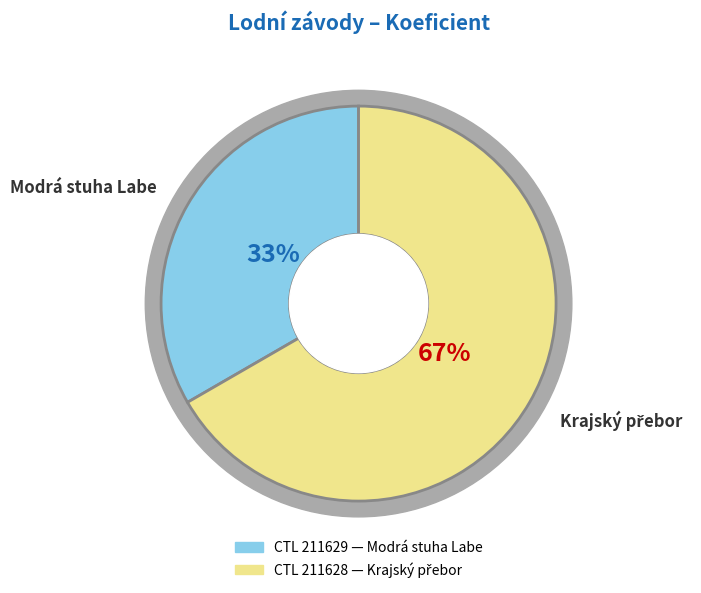

Count the number of slices in the pie.

2